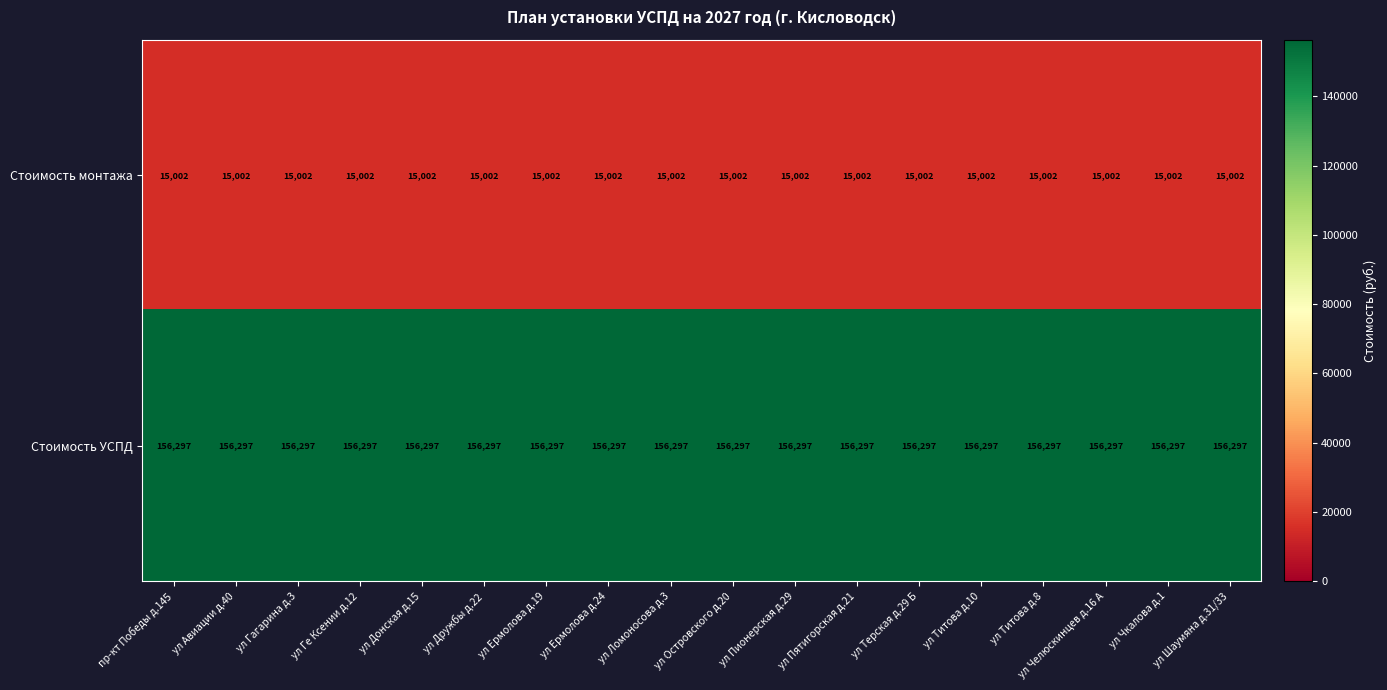

What is the maximum value for Стоимость УСПД?

156297